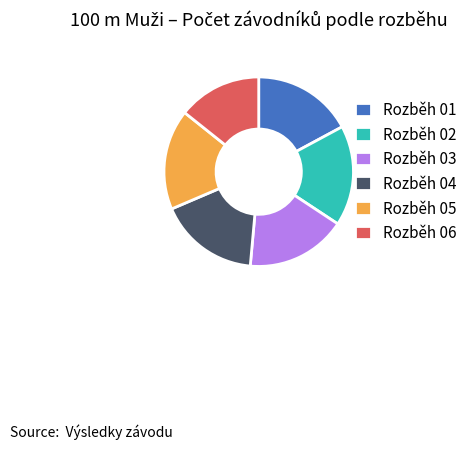

Is the sum of Rozběh 06 and Rozběh 01 greater than half?

No